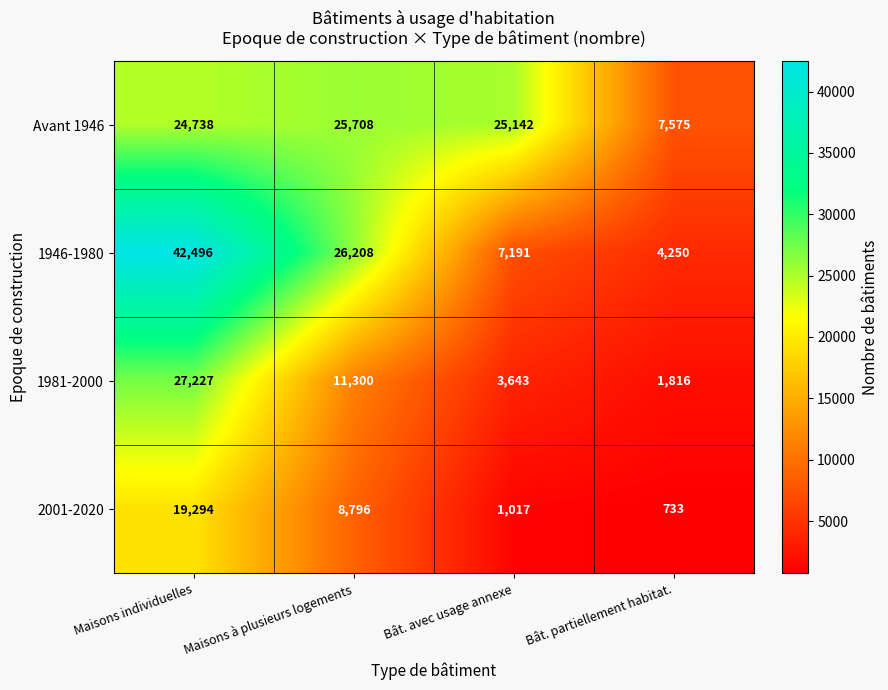

Read the 2001-2020 value at Maisons individuelles, to the nearest 100.

19300